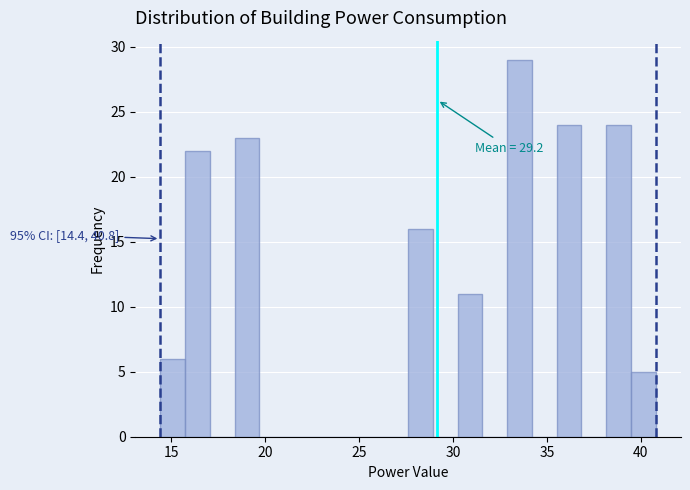

Around what value on the x-axis is the tallest bar? Give the approximate position of its centre, as read against the axis.

33.5